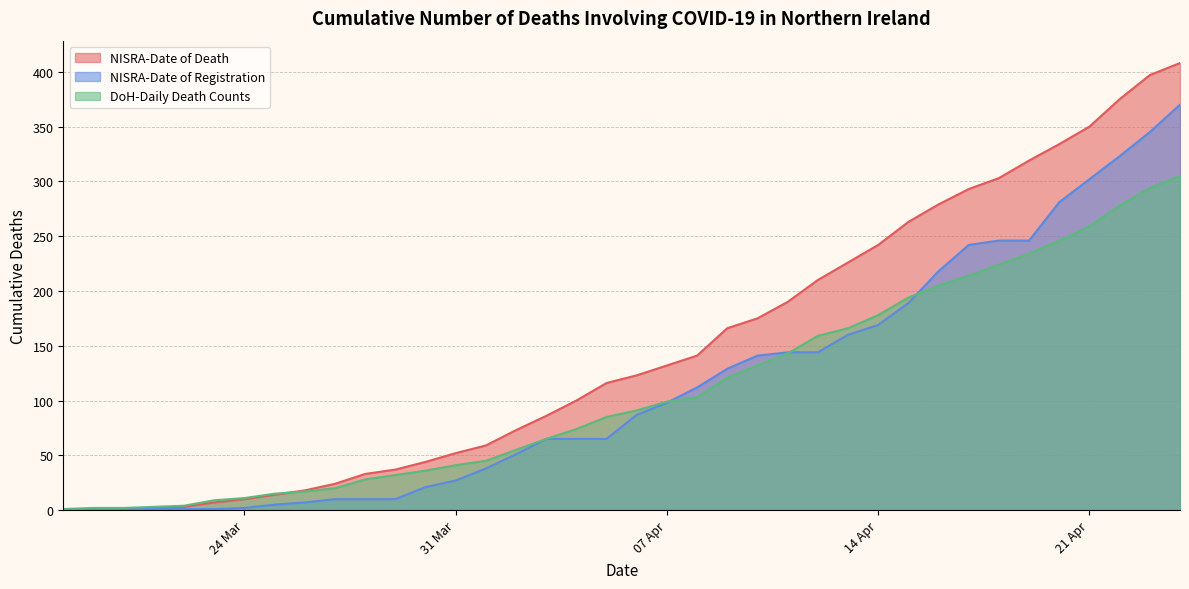

At which label is NISRA-Date of Death closest to 204?

2020-04-12